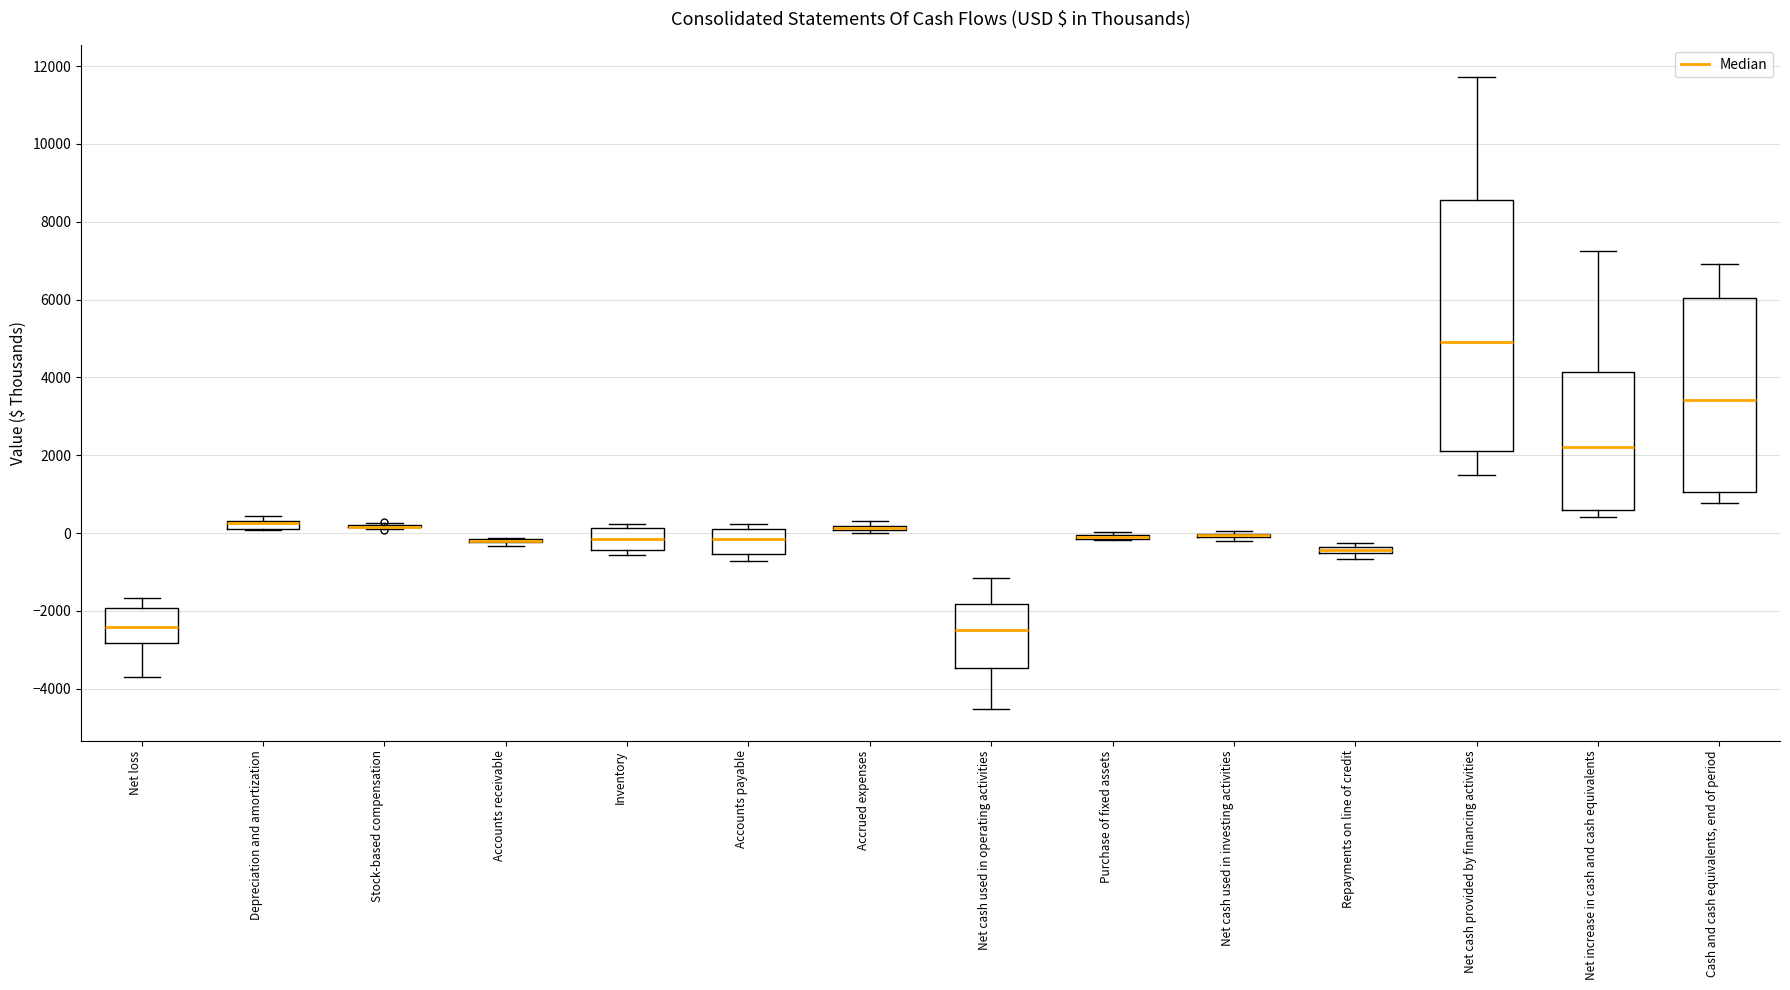

Comparing the boxes themselves (not the whiskers), which one is the tallest?

Net cash provided by financing activities